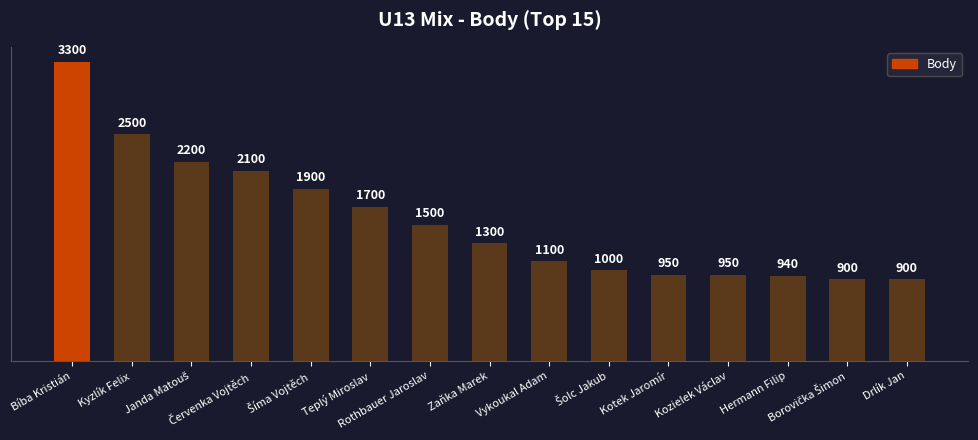

What is the sum of all values?

23240